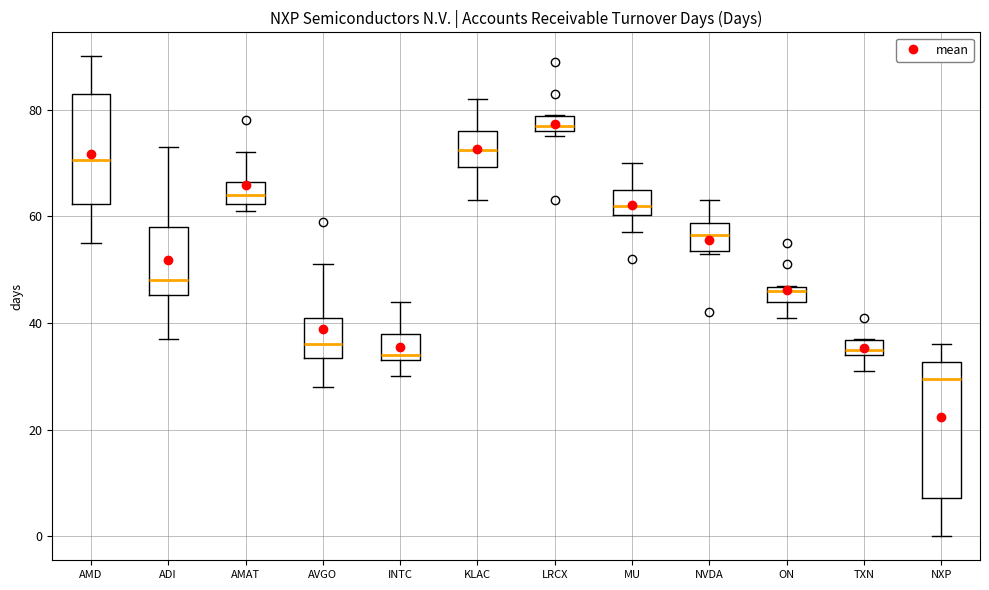

Which box's median line is the lowest?

NXP